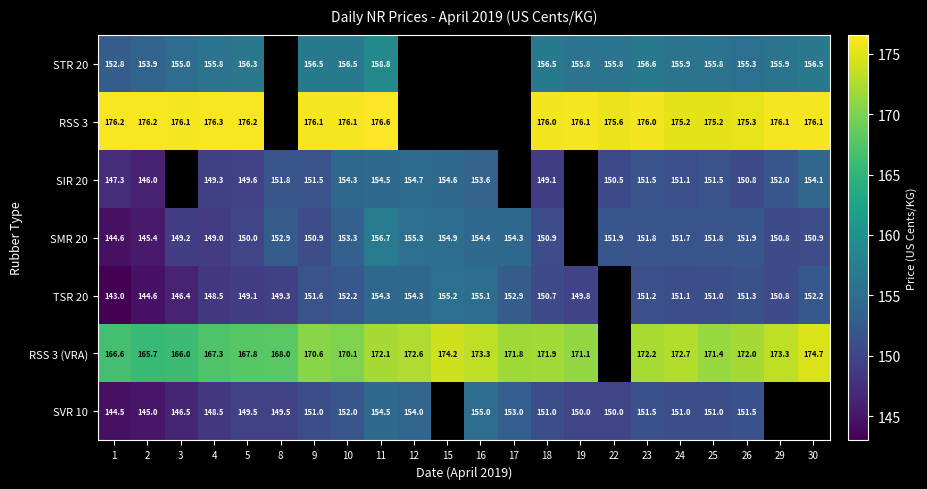

The value of SMR 20 at 25 is 151.8. True or false?

True